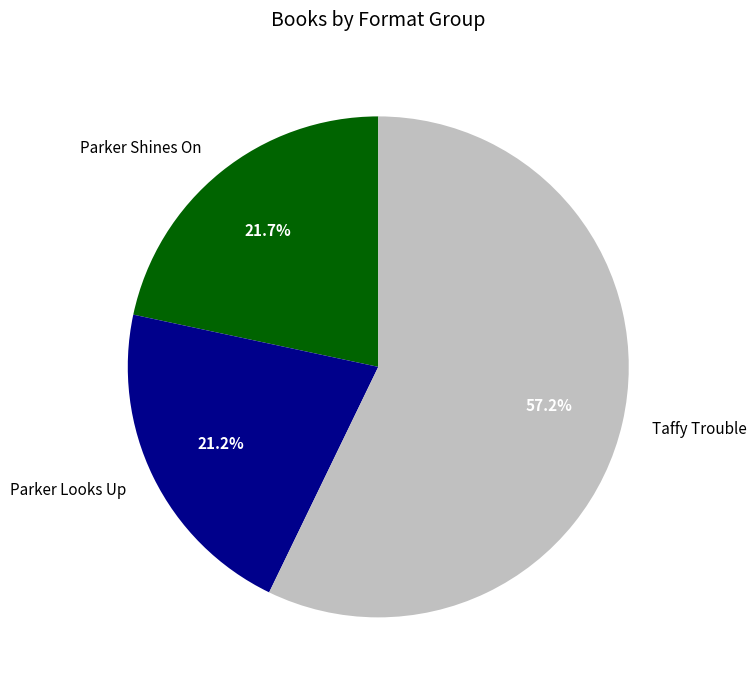

What is the largest slice in the pie chart?

Taffy Trouble